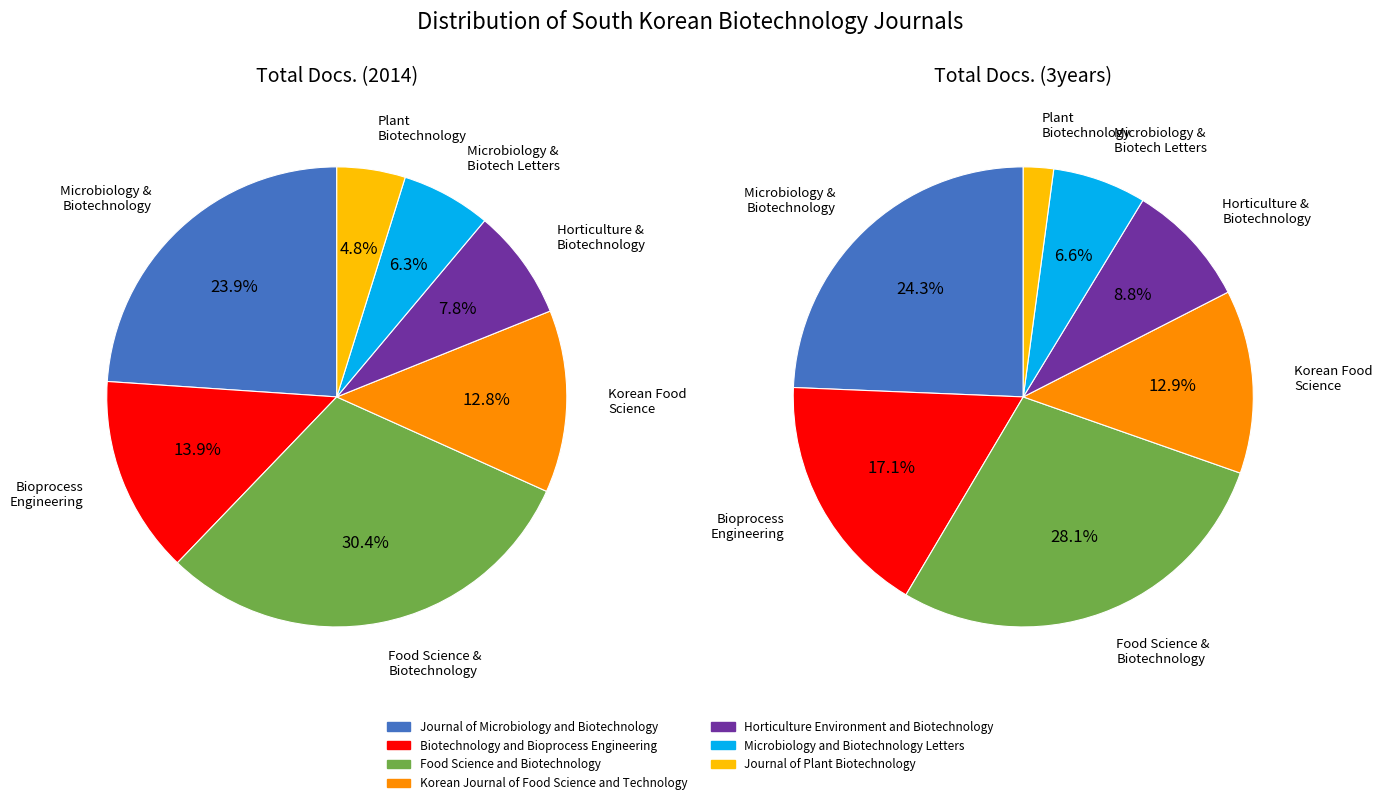

Which slice is the smallest?

Journal of Plant Biotechnology